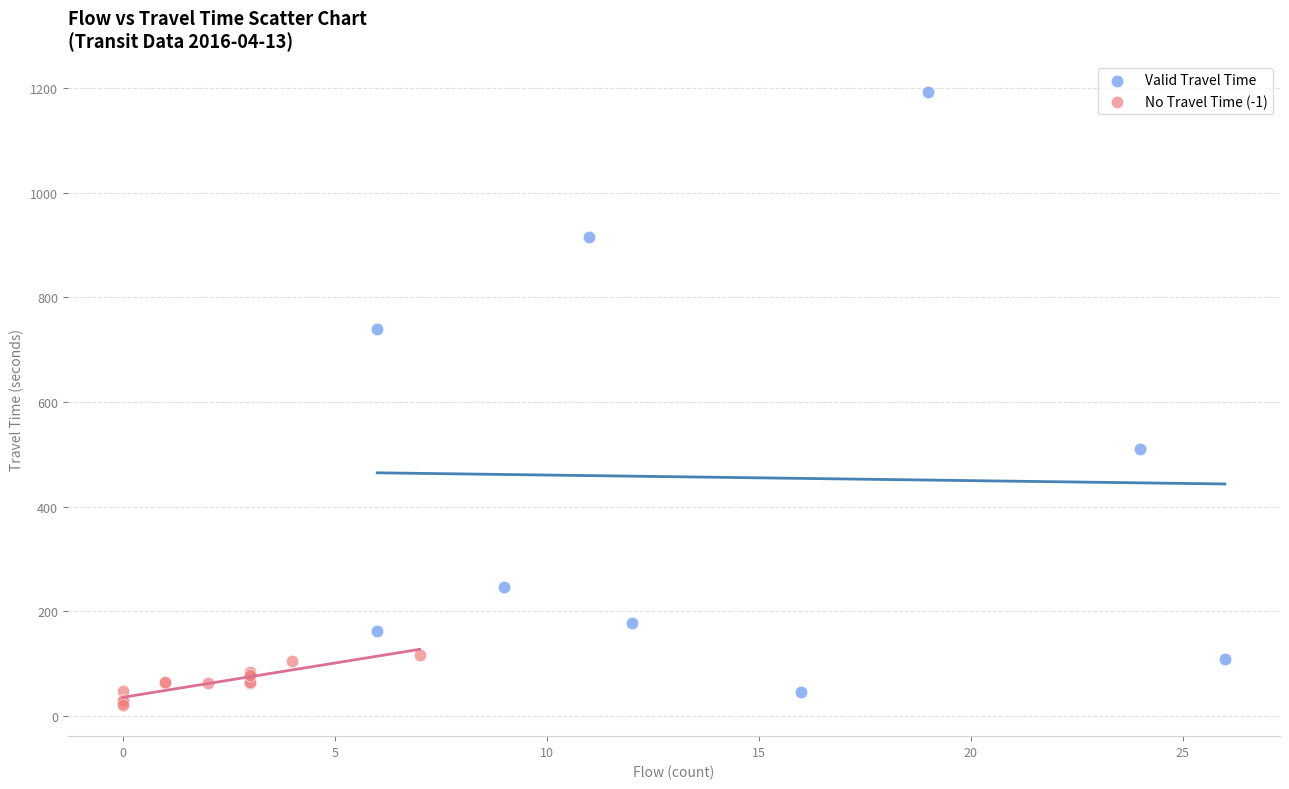

Which series has the largest Y range (max minus min)?

Valid Travel Time